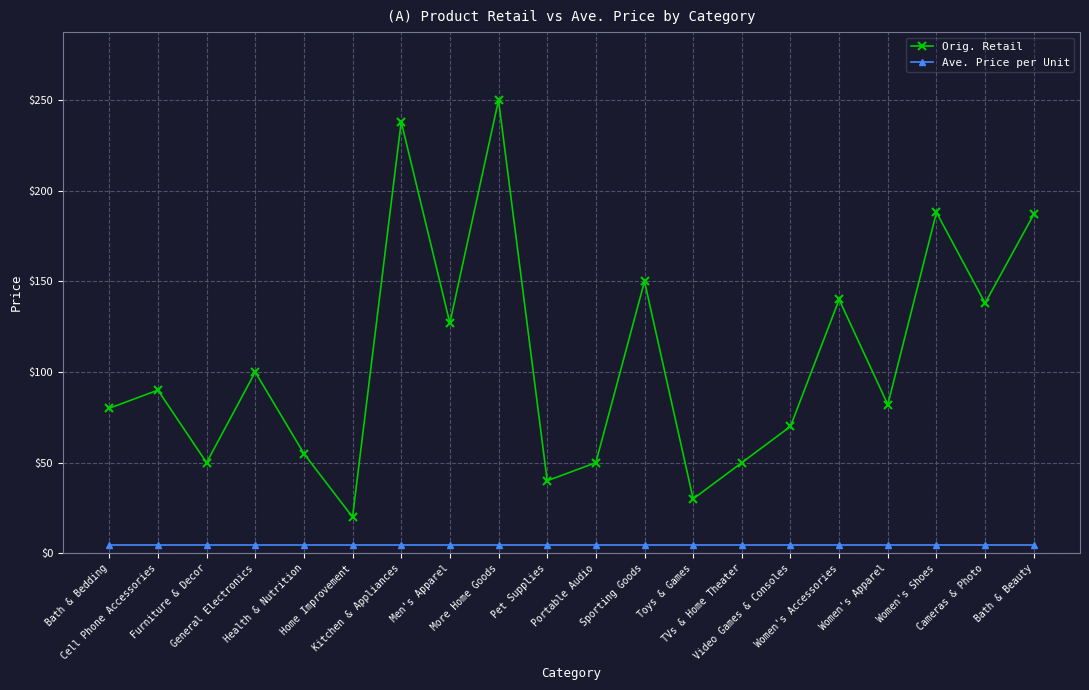

At how many categories does at least one series exceed 119?

8